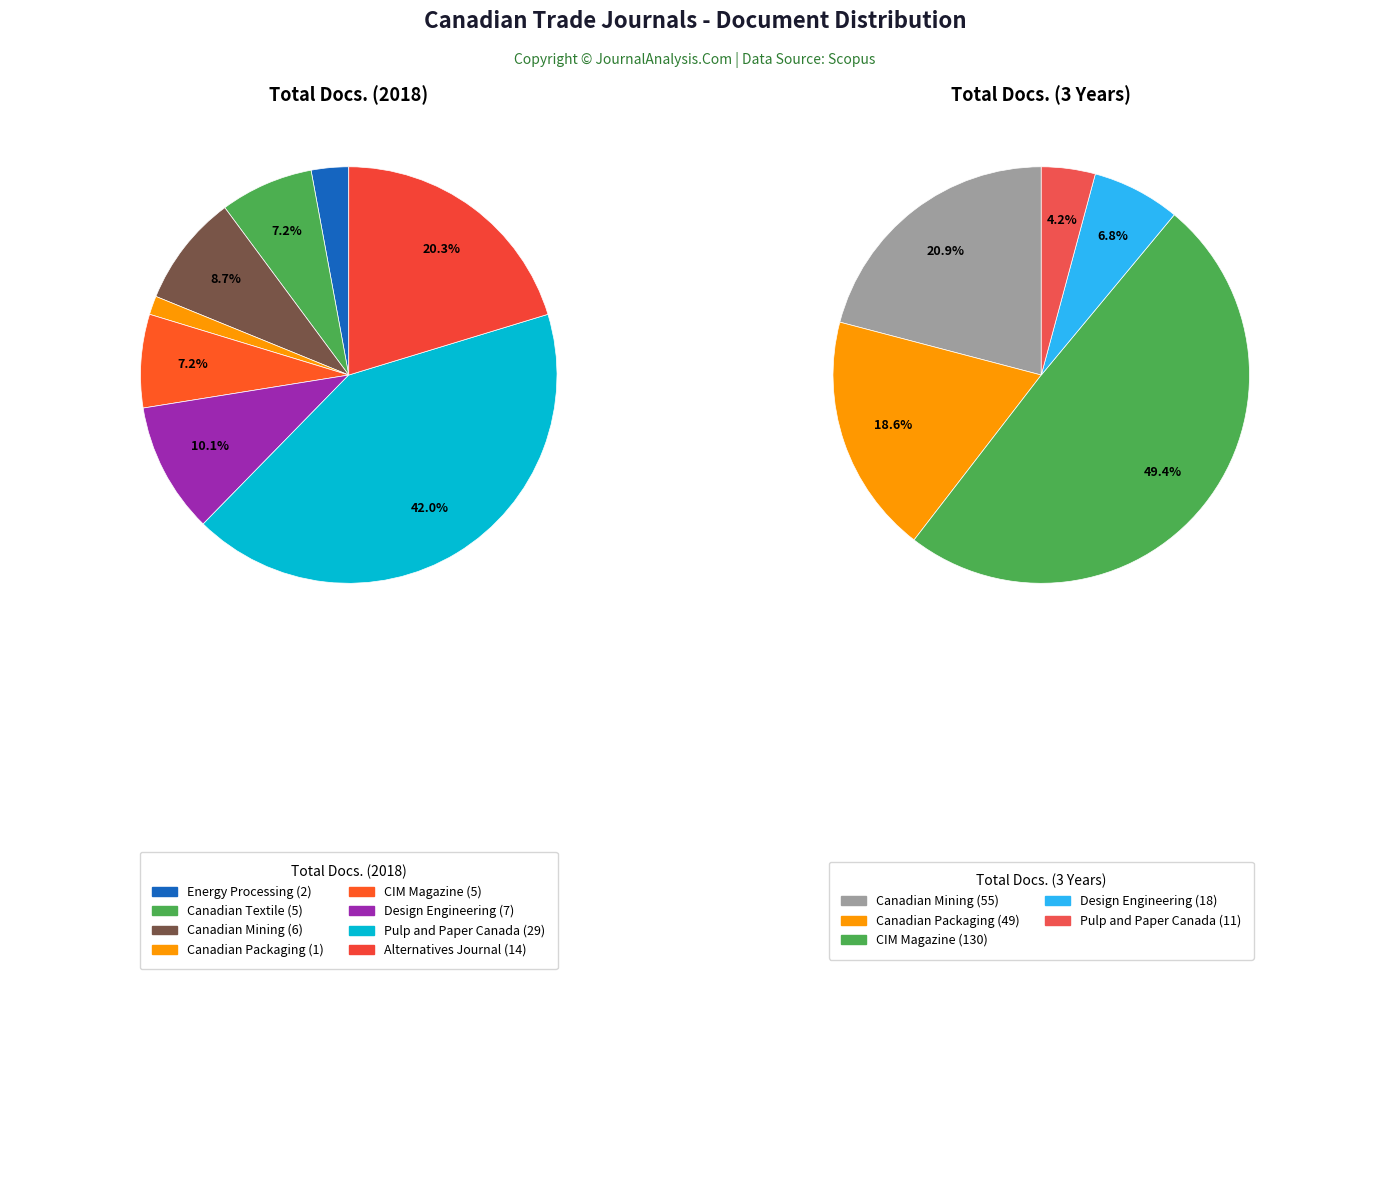

Rank the series by their average value, from lowest to highest.

Total Docs. (2018), Total Docs. (3years)